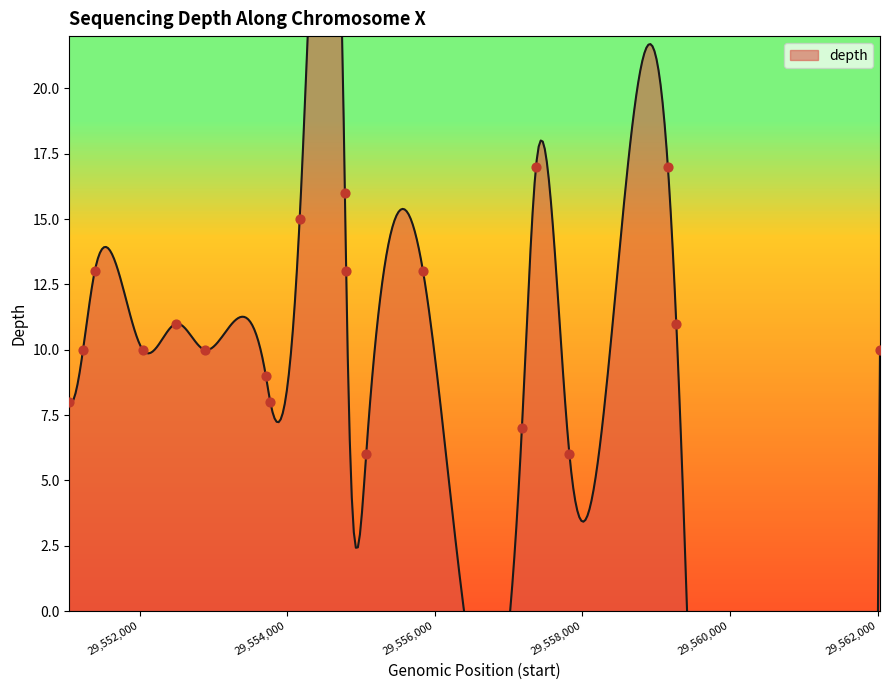

What is the ratio of the value at 29551235 to the value at 29552044?

1.0